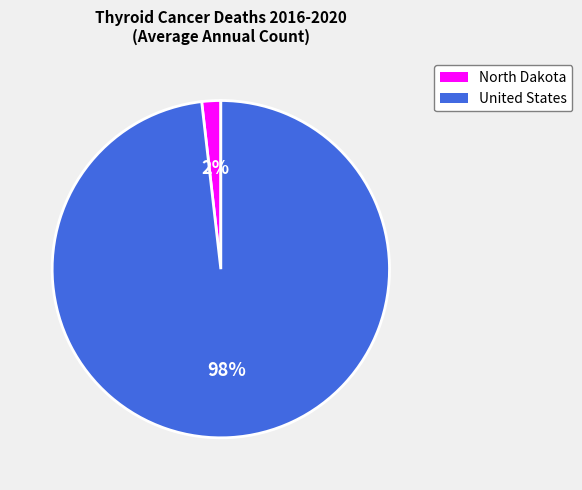

To the nearest percent, what percentage of the pie is North Dakota?

2%